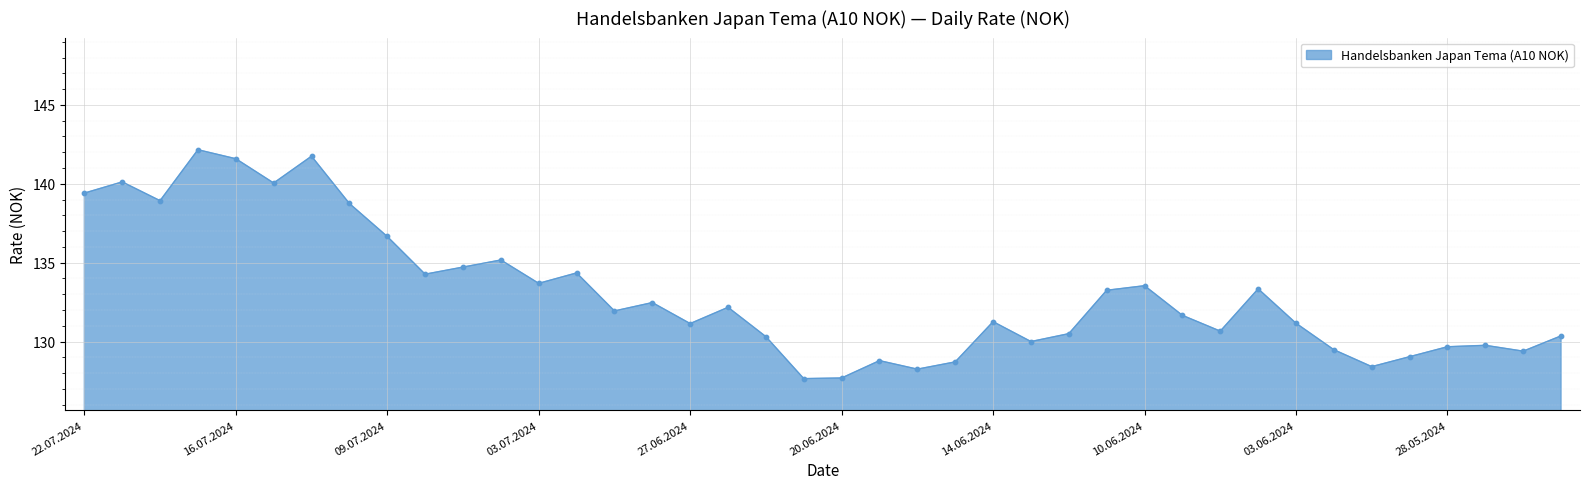

What is the greatest value displayed?

142.2